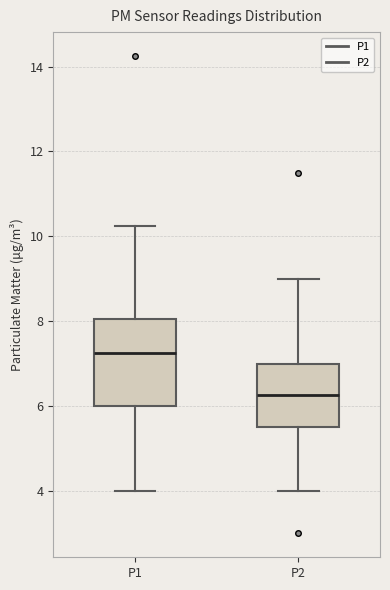

Where is the upper edge of the box for P2 on the y-axis? The values are not printed on the chart, so give them approximately, as read against the axis.

7.0